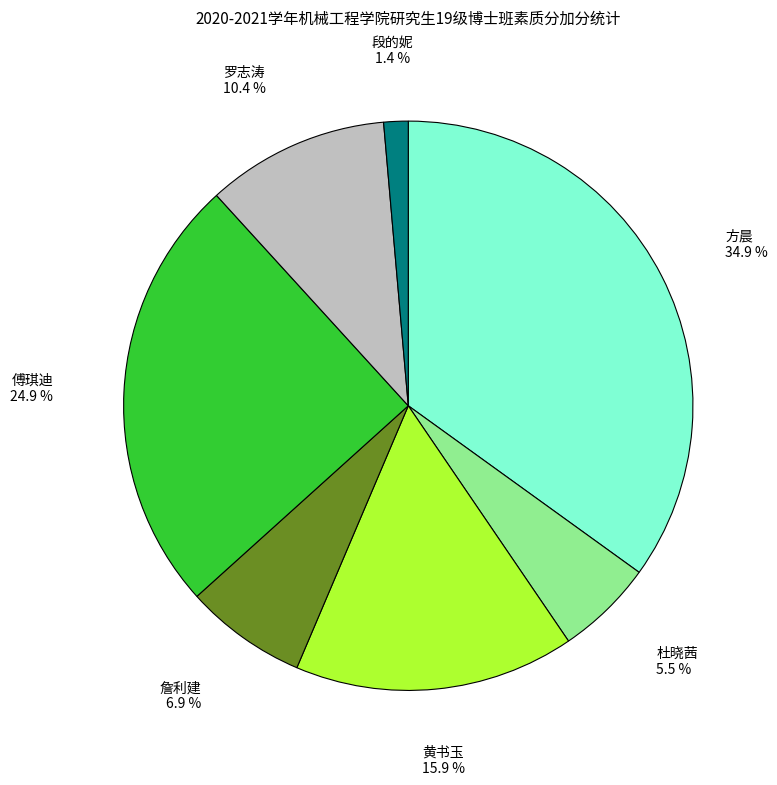

Is there a majority slice in this chart?

No